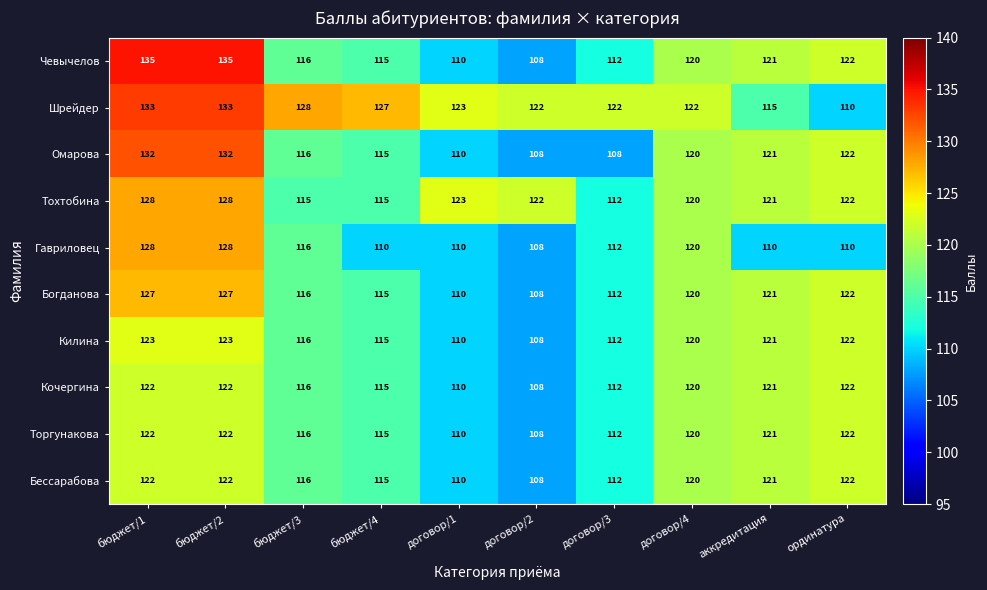

Between бюджет/4 and договор/4, which series saw the biggest shift?

Гавриловец